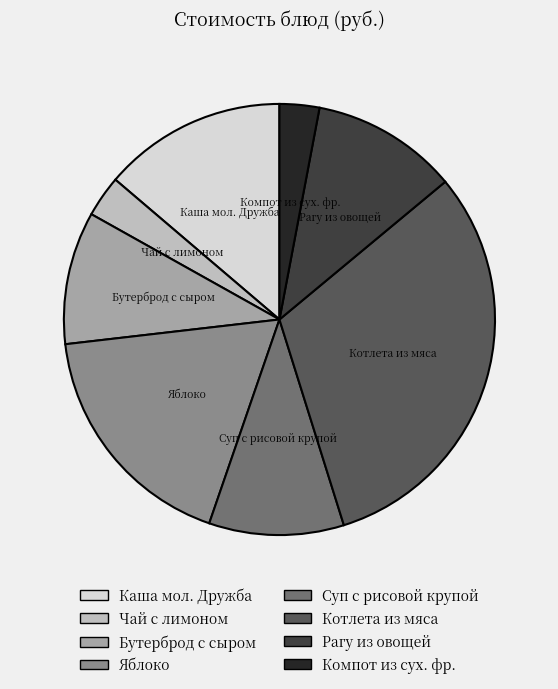

The Каша мол. Дружба slice represents 14% of the pie. True or false?

True